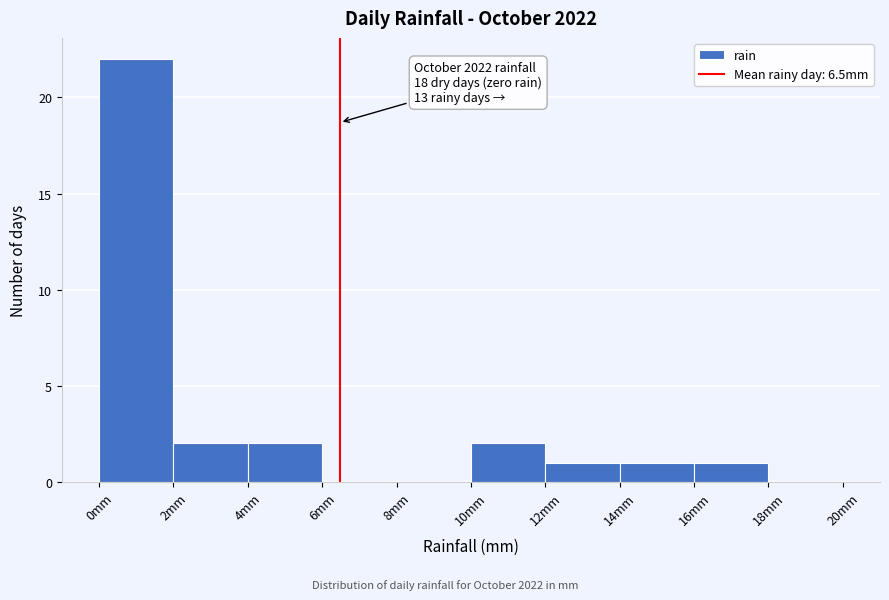

Over which range of the x-axis is the bar tallest?

0 to 2